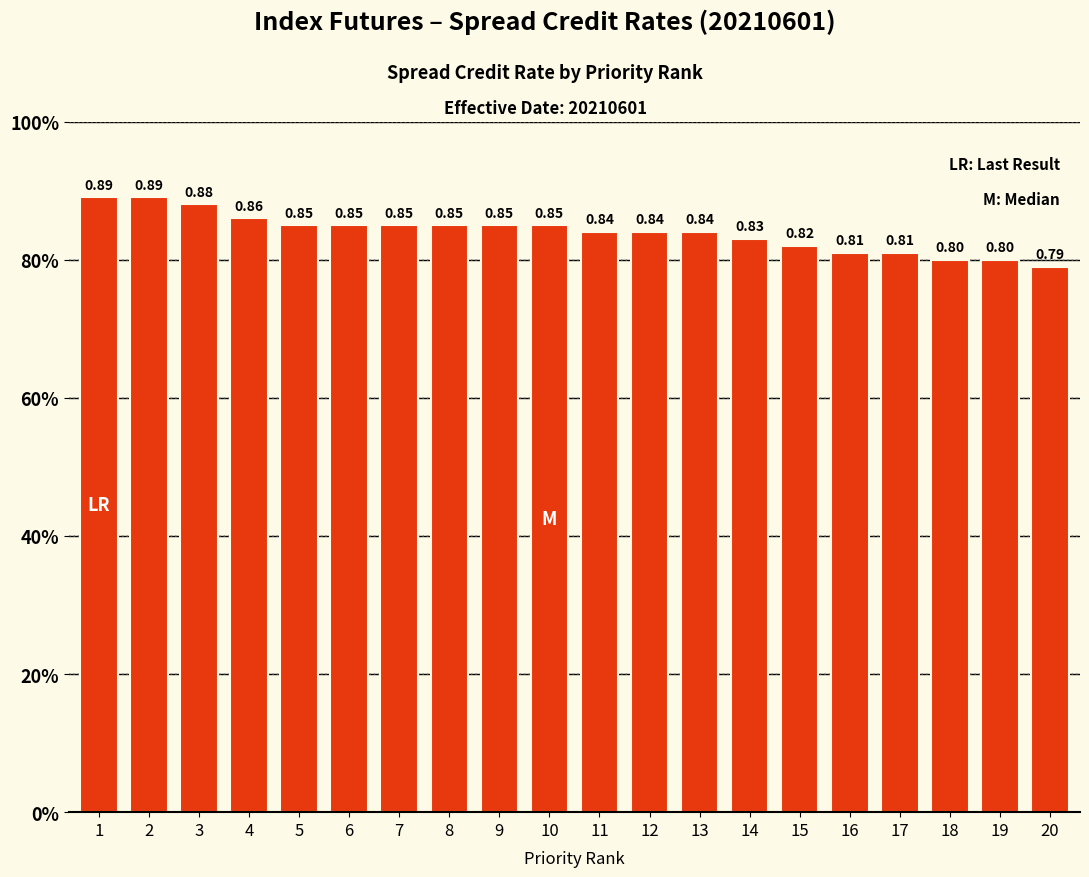

What is the average value?

0.8